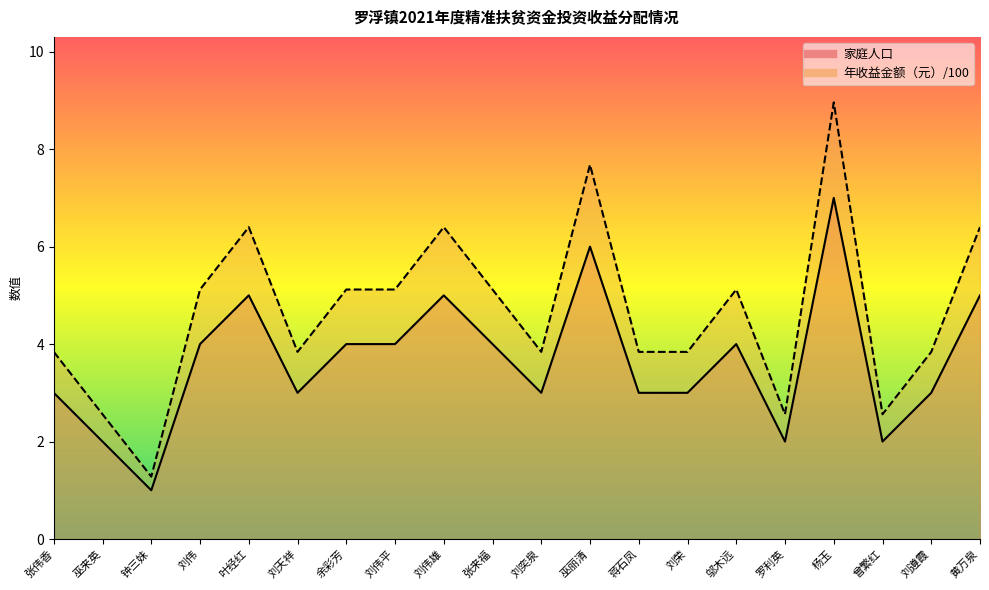

What position from the right is 刘伟雄?

12